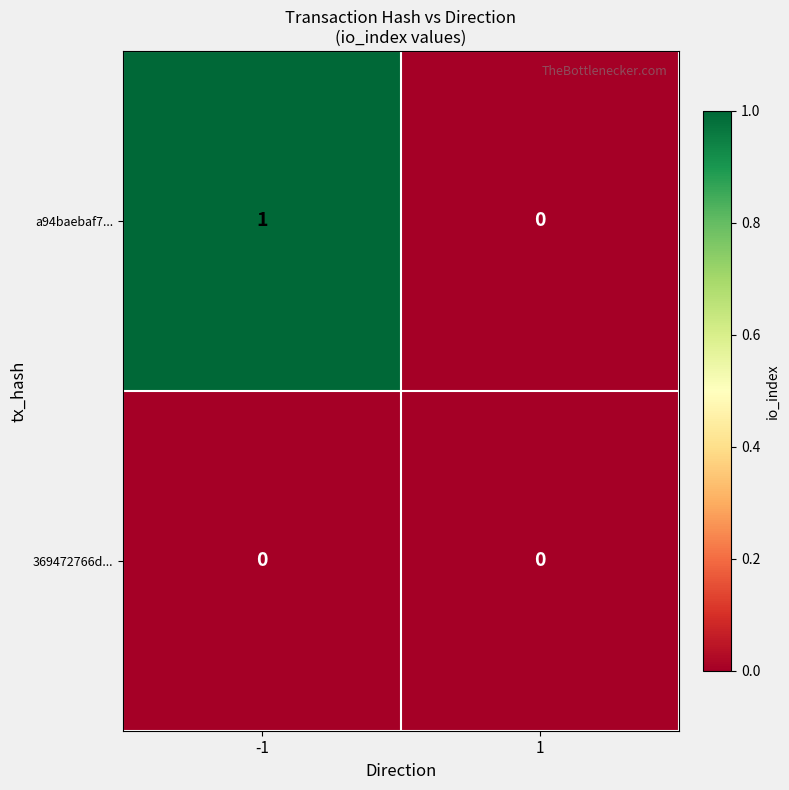

Which category has the highest value across all series?

-1